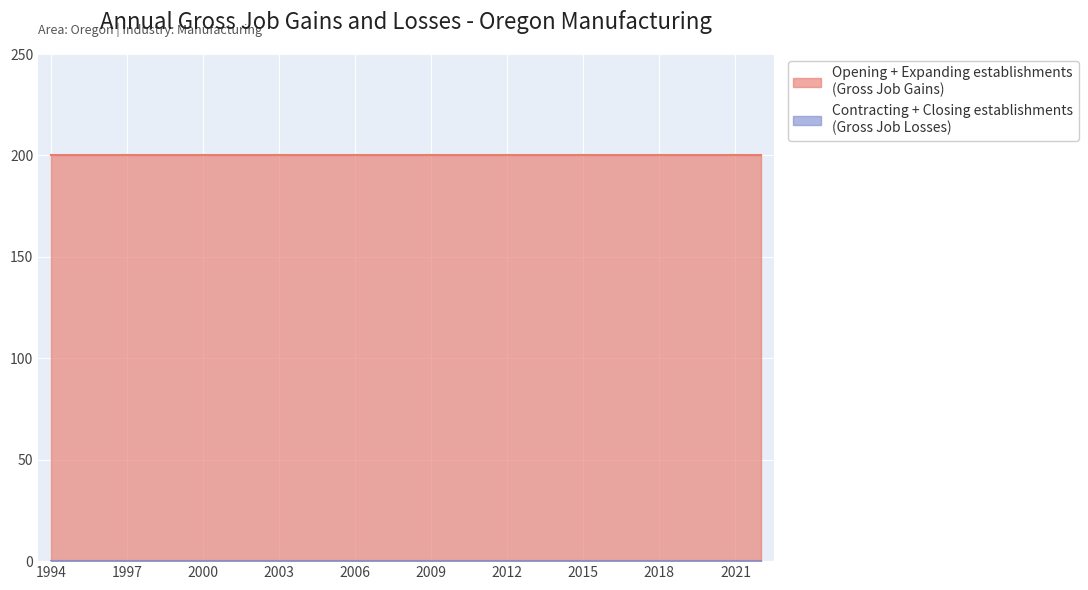

How many lines are shown in the chart?

2